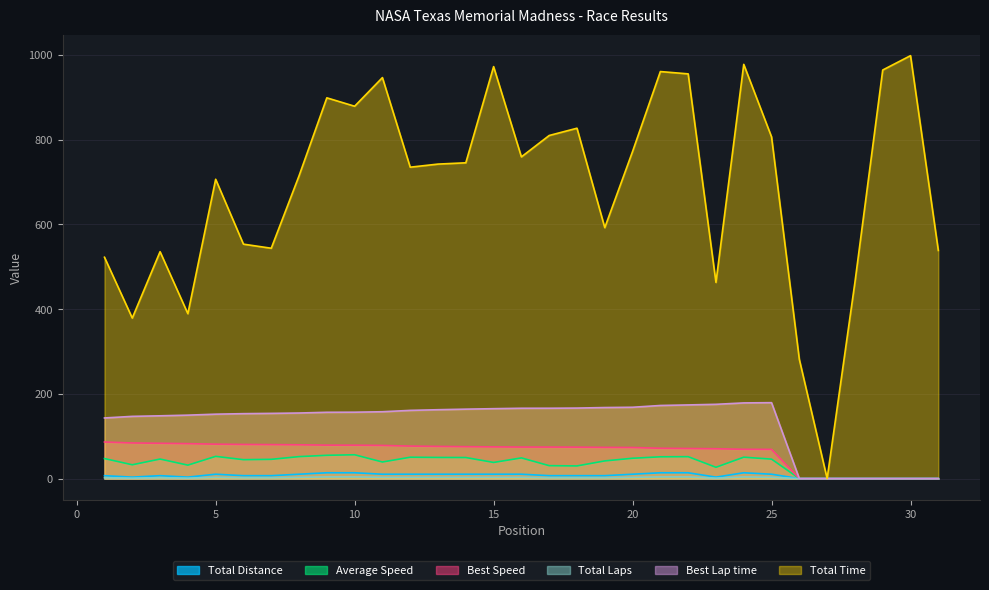

Reading left to right, list all the values displayed in this chart.

Total Distance: 6.9	3.4	6.9	3.4	10.3	6.9	6.9	10.3	13.7	13.7	10.3	10.3	10.3	10.3	10.3	10.3	6.9	6.9	6.9	10.3	13.7	13.7	3.4	13.7	10.3	0.0	0.0	0.0	0.0	0.0	0.0
Total Time: 522.5	378.9	535.6	389.2	706.6	553.4	543.7	714.7	898.8	879.0	946.6	735.1	742.4	745.4	972.5	759.4	809.9	827.1	592.4	772.2	960.8	955.4	463.1	977.8	806.6	281.2	0.0	463.4	964.5	998.4	538.5
Best Lap time: 143.1	146.9	148.2	149.7	152.0	153.3	153.9	154.8	156.5	156.7	157.8	161.0	162.6	163.9	165.0	166.0	166.1	166.4	167.7	168.4	172.6	173.9	175.3	178.6	179.2	0.0	0.0	0.0	0.0	0.0	0.0
Best Speed: 86.3	84.1	83.3	82.5	81.2	80.6	80.2	79.8	78.9	78.8	78.3	76.7	76.0	75.4	74.8	74.4	74.4	74.2	73.6	73.4	71.6	71.0	70.5	69.1	68.9	0.0	0.0	0.0	0.0	0.0	0.0
Average Speed: 47.3	32.6	46.1	31.7	52.4	44.6	45.4	51.8	55.0	56.2	39.1	50.4	49.9	49.7	38.1	48.8	30.5	29.9	41.7	48.0	51.4	51.7	26.7	50.5	45.9	0.0	0.0	0.0	0.0	0.0	0.0
Total Laps: 2.0	1.0	2.0	1.0	3.0	2.0	2.0	3.0	4.0	4.0	3.0	3.0	3.0	3.0	3.0	3.0	2.0	2.0	2.0	3.0	4.0	4.0	1.0	4.0	3.0	0.0	0.0	0.0	0.0	0.0	0.0